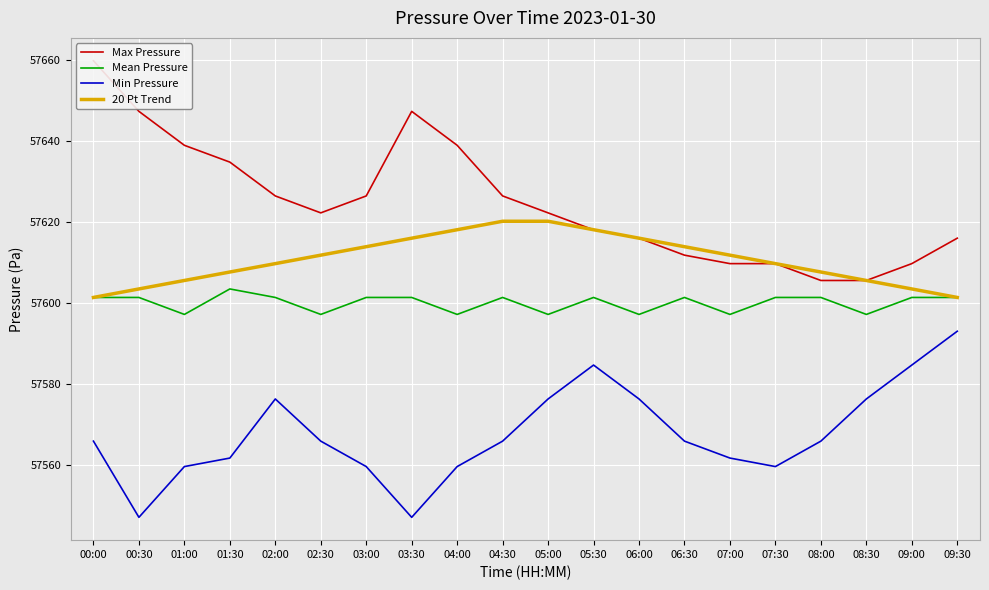

What are all the series names shown in the legend?

Max Pressure, Mean Pressure, Min Pressure, 20 Pt Trend